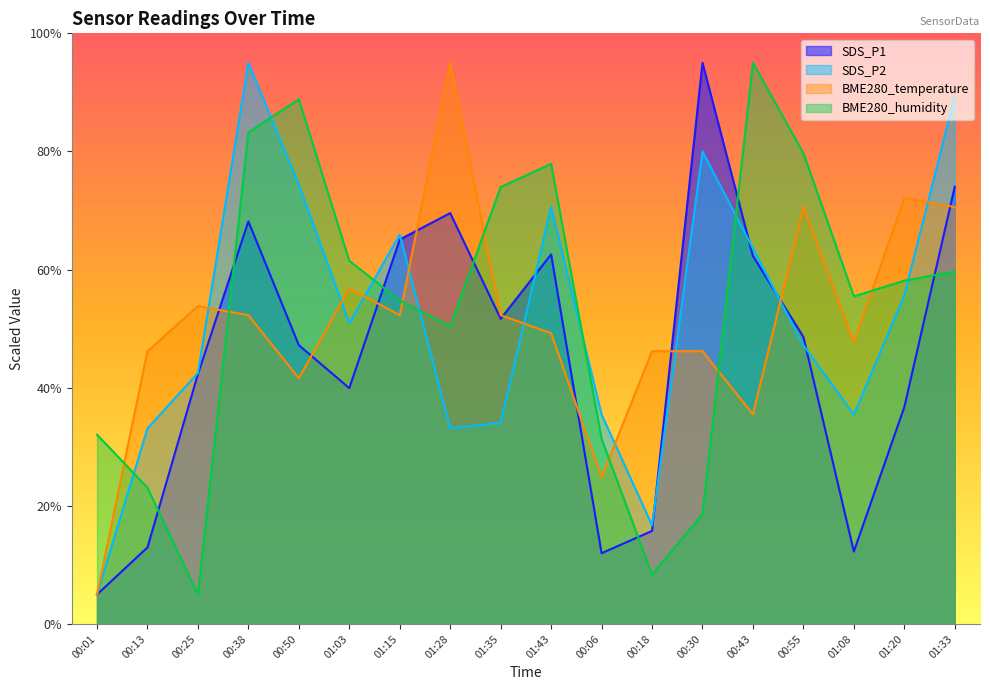

Where does the BME280_humidity series first go above 58?

00:38